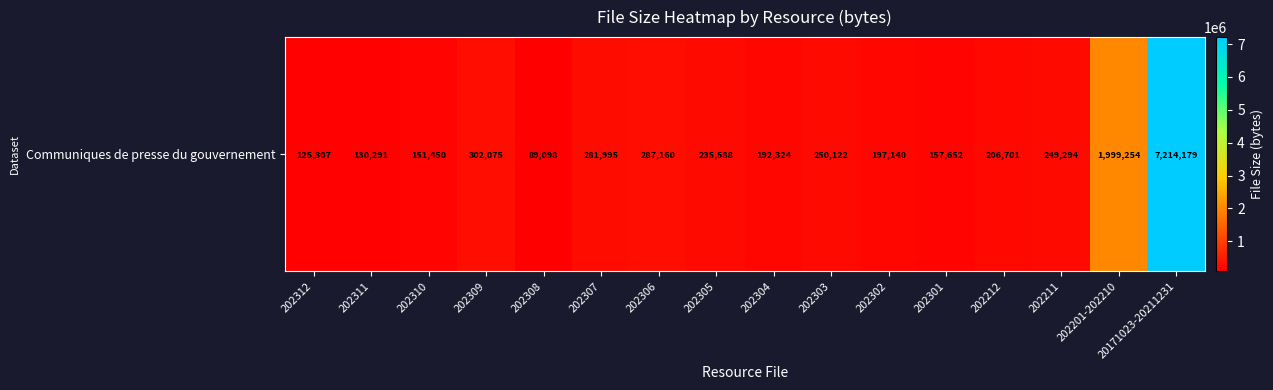

Rank the categories by value from lowest to highest.

202308, 202312, 202311, 202310, 202301, 202304, 202302, 202212, 202305, 202211, 202303, 202307, 202306, 202309, 202201-202210, 20171023-20211231